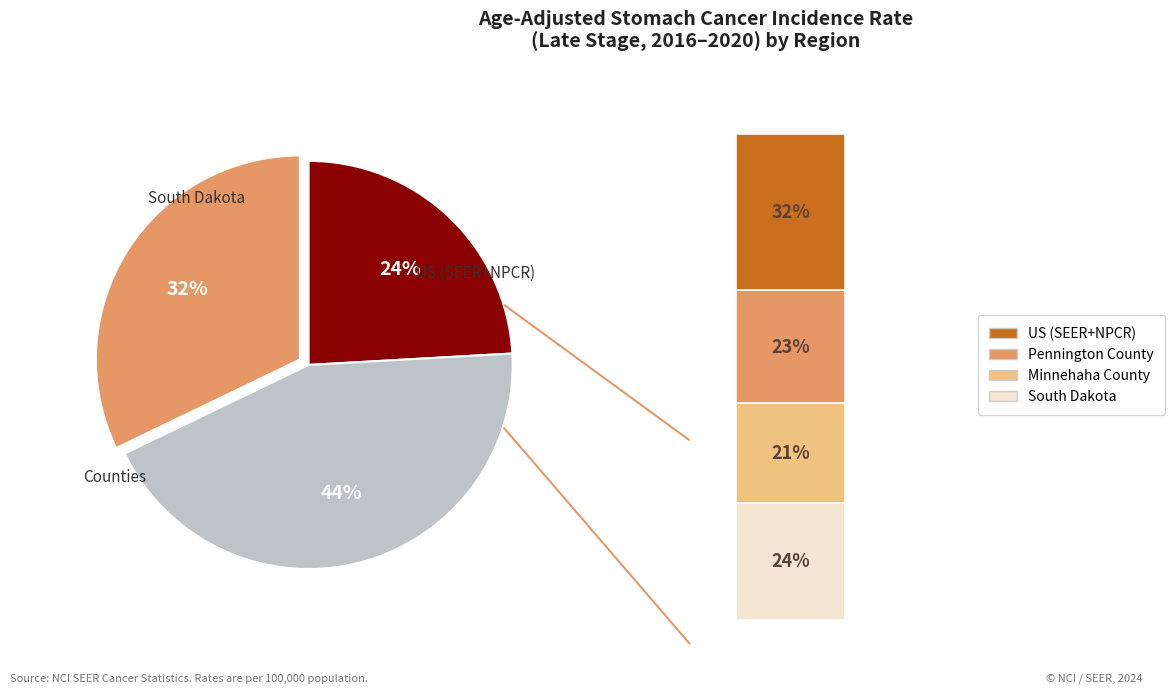

Does any single category account for the majority?

No